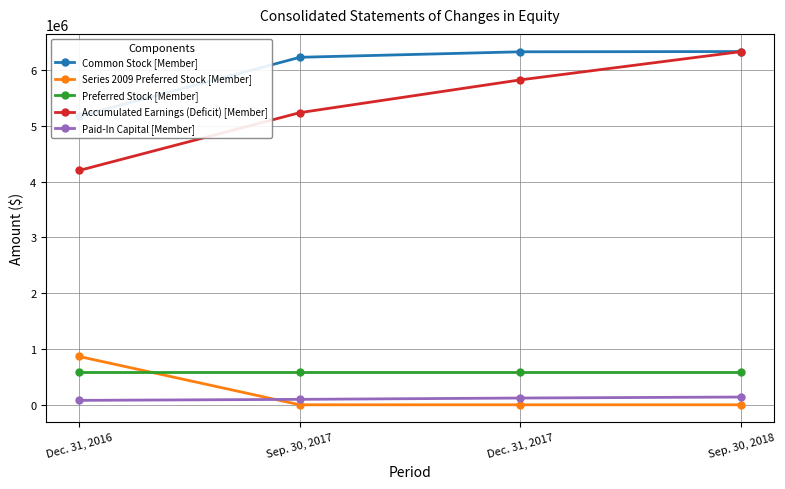

At which label does Series 2009 Preferred Stock [Member] reach its peak?

Dec. 31, 2016